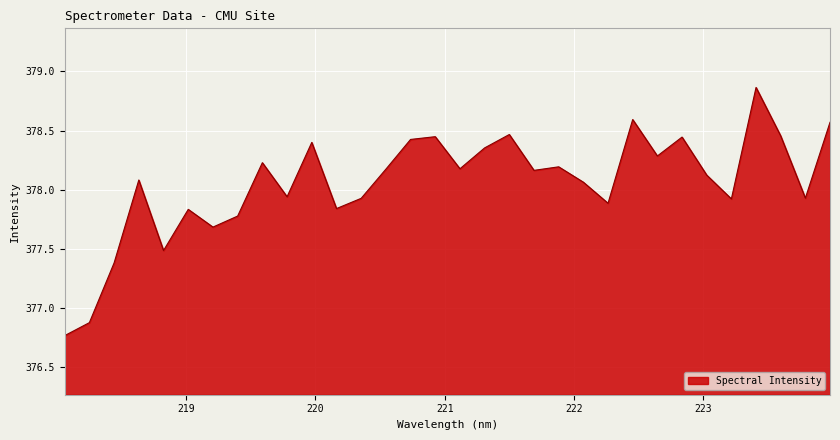

What is the difference between the maximum and minimum values?

2.1